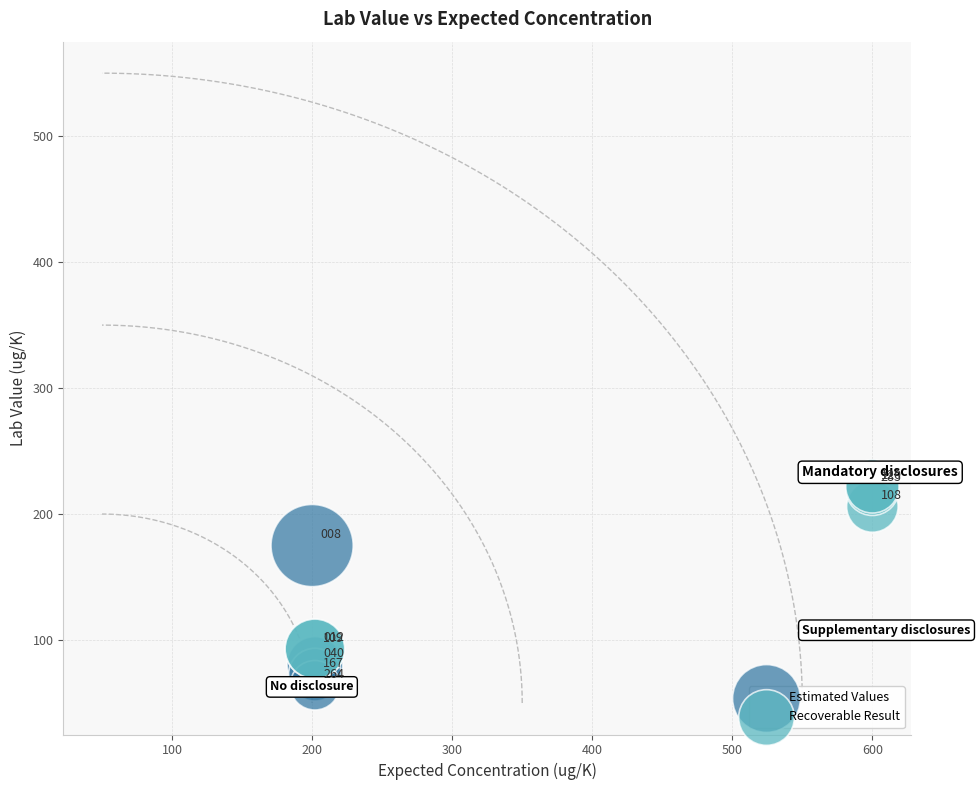

Which series has the widest spread of Y values?

Recoverable Result